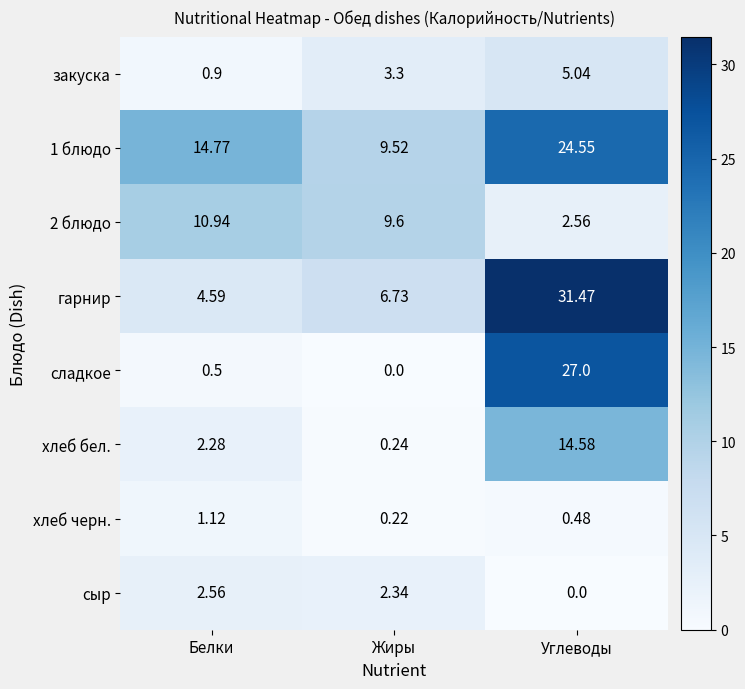

Where is сладкое nearest to the value 13?

Белки